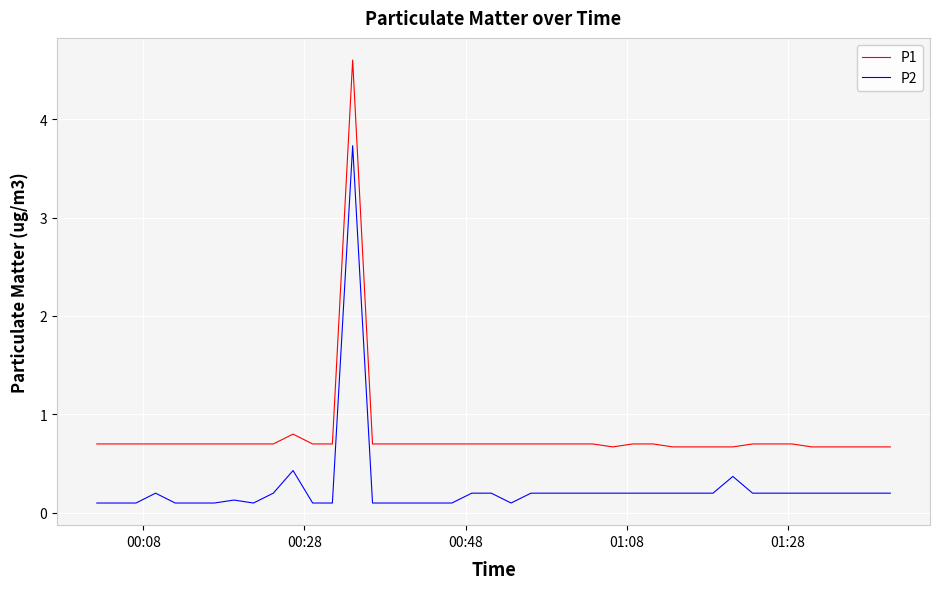

What are all the series names shown in the legend?

P1, P2